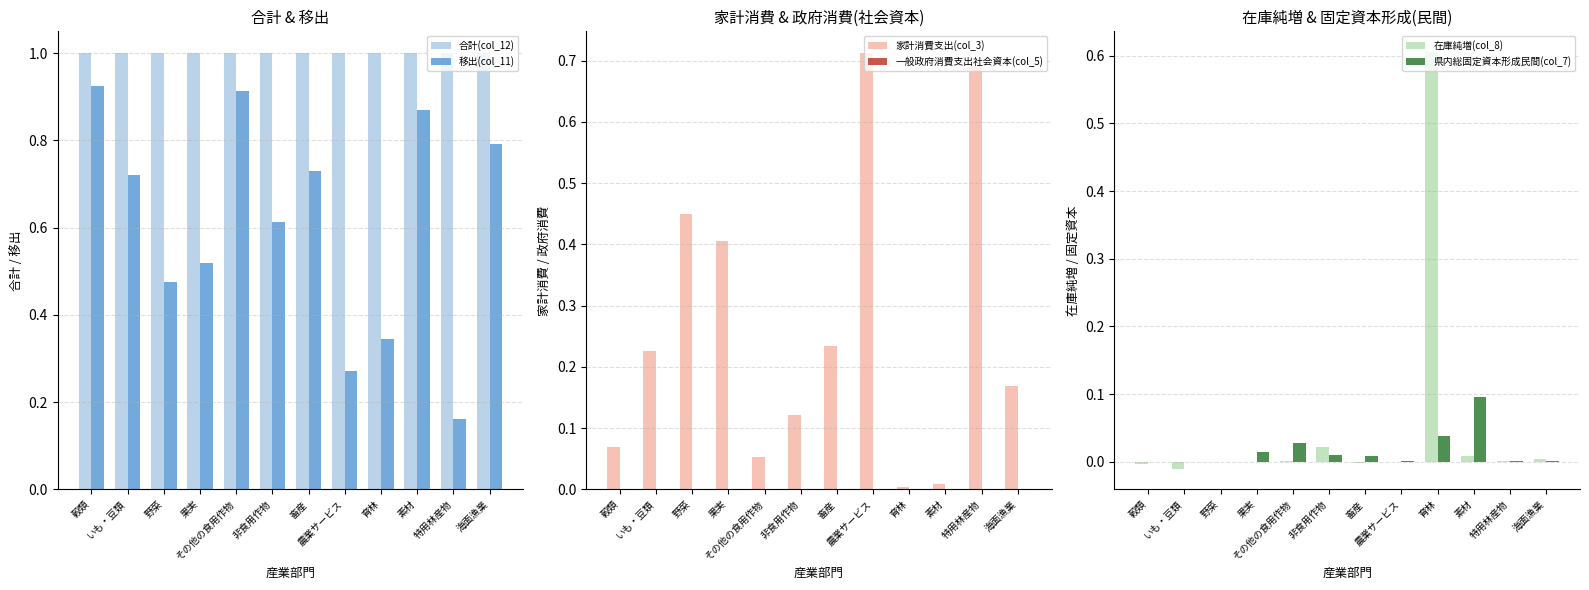

Count the number of categories in the chart.

12